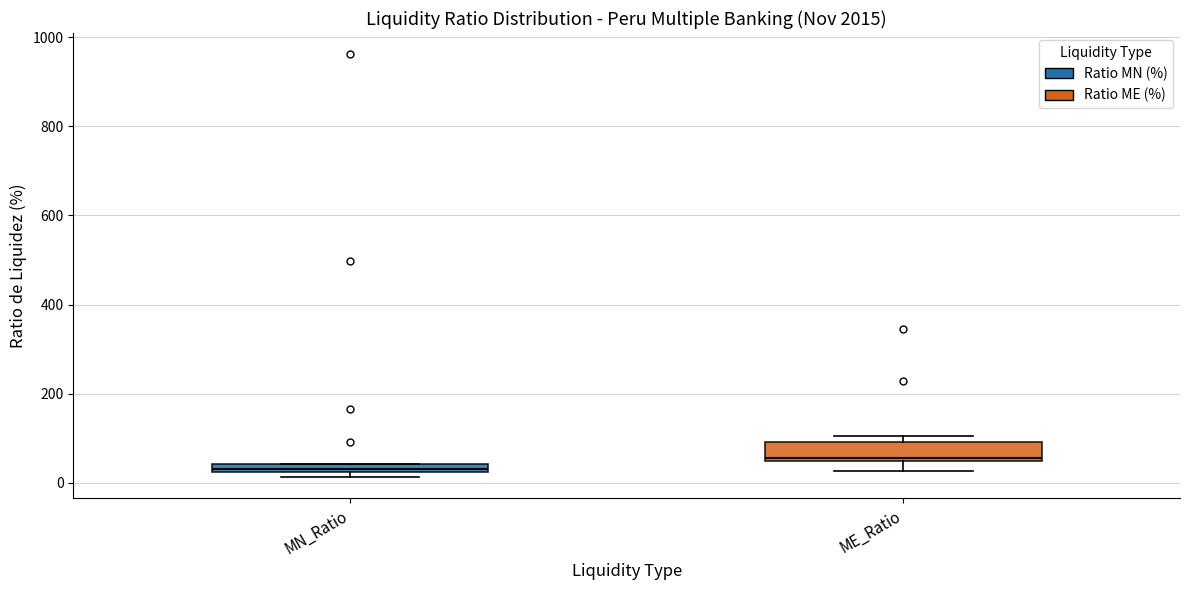

Where is the lower edge of the box for MN_Ratio on the y-axis? The values are not printed on the chart, so give them approximately, as read against the axis.

20